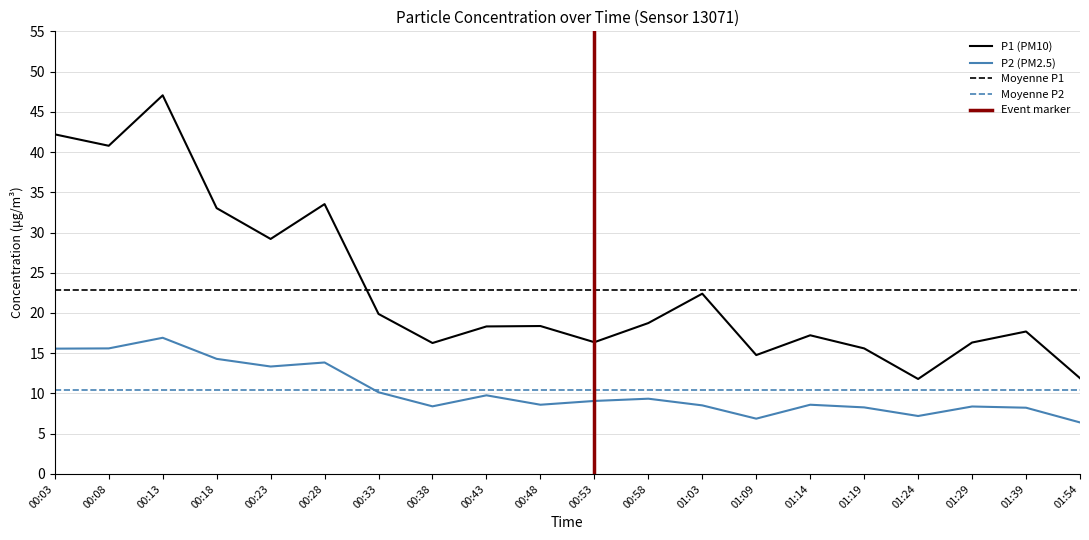

What is the sum of the P2 values at 00:38 and 01:54?

14.8